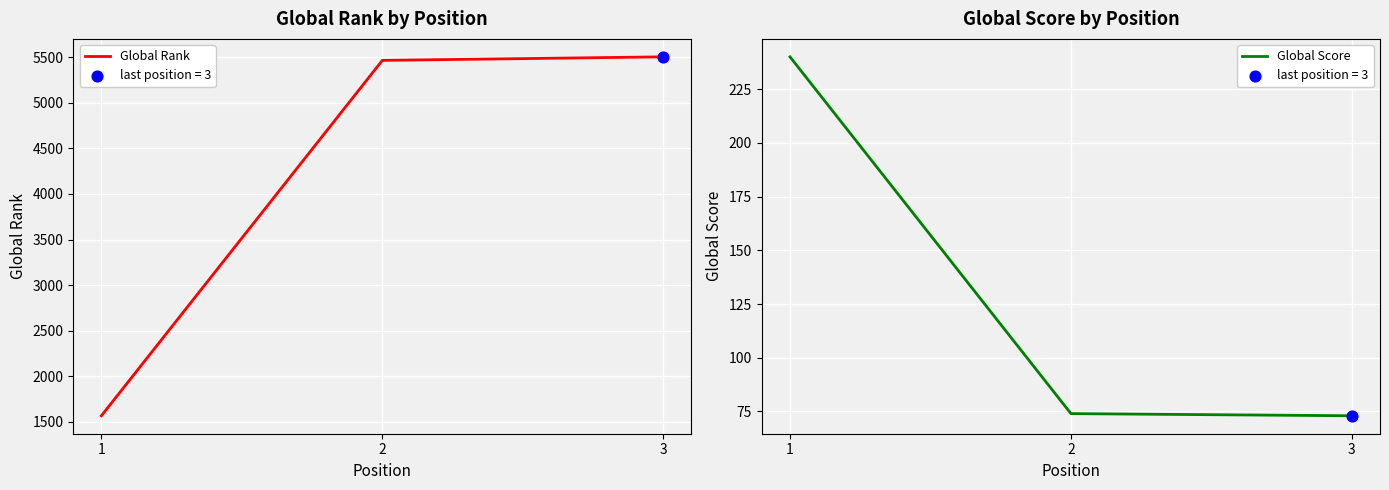

What are all the series names shown in the legend?

Global Rank, Global Score